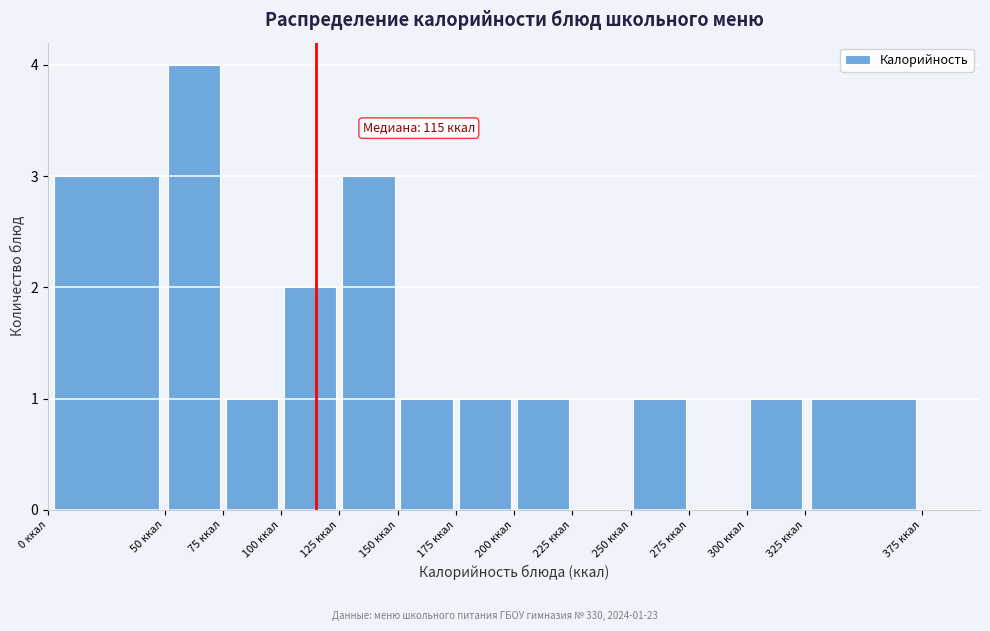

Over which range of the x-axis is the bar tallest?

50 to 75